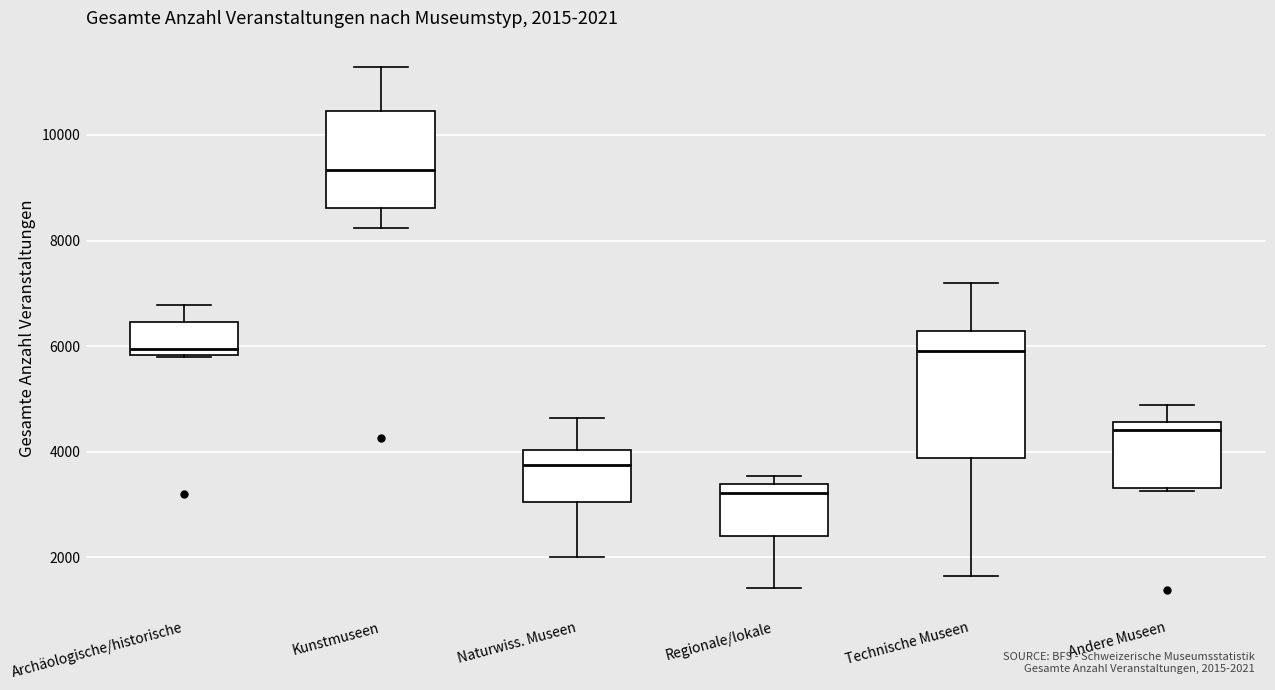

Which box's median line is the highest?

Kunstmuseen